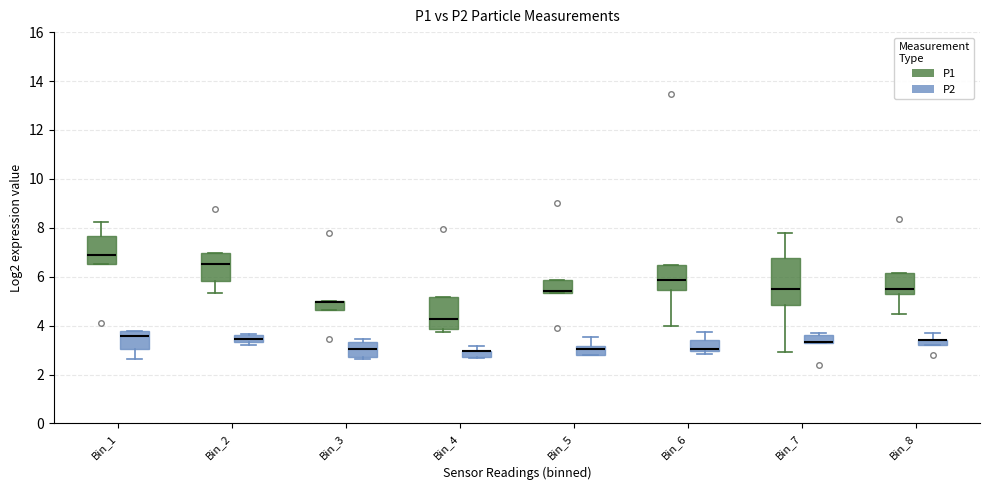

Which box is the tallest, from its lower edge to its upper edge?

Bin_7 (P1)